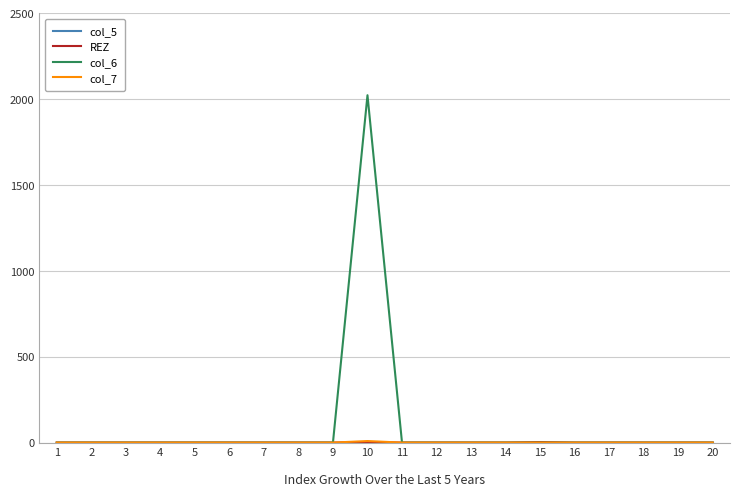

Which series has the largest total across all categories?

col_6